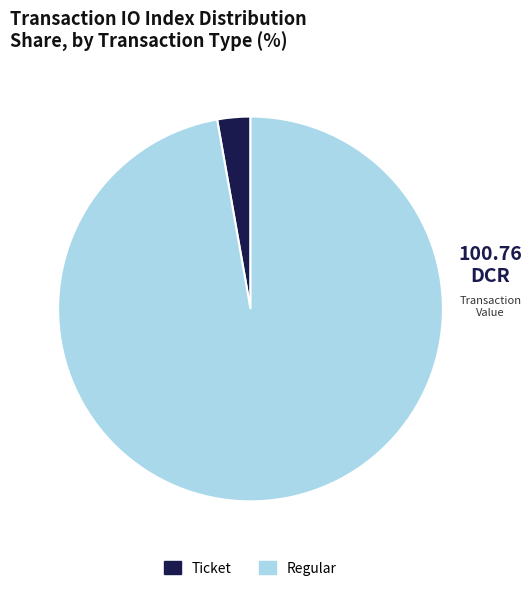

Do Ticket and Regular together represent more than half of the pie?

Yes